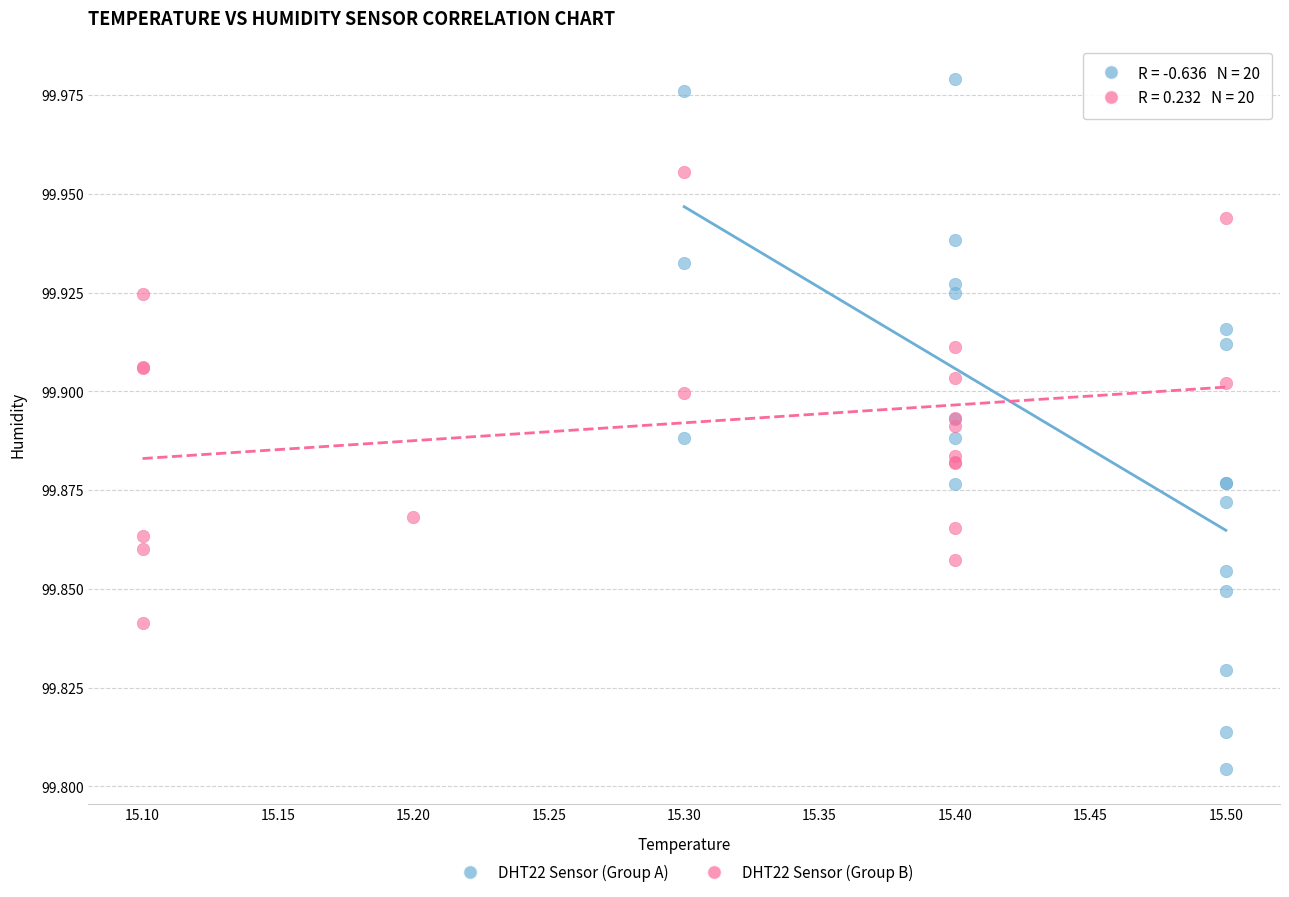

Which series contains the lowest Y value?

DHT22 Sensor (Group A)